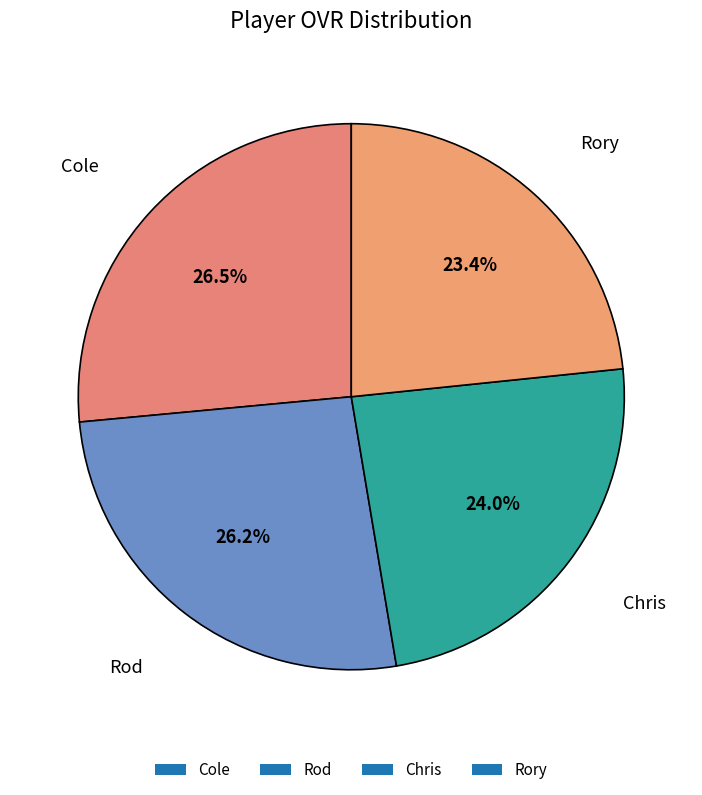

To the nearest percent, what is the average slice percentage?

25%